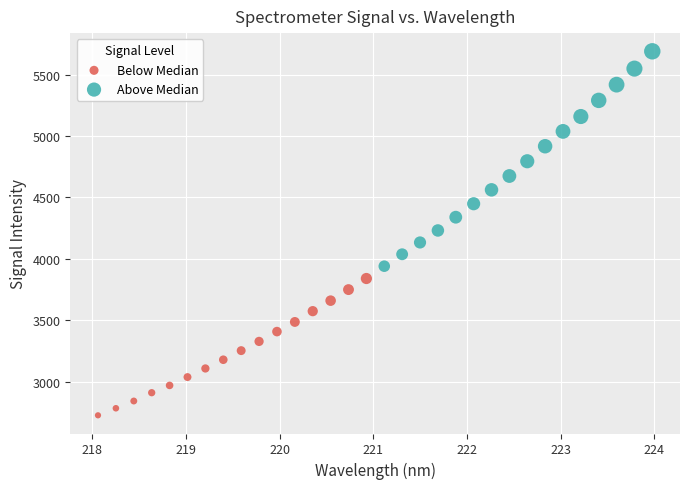

Which series reaches the maximum Y coordinate?

Above Median